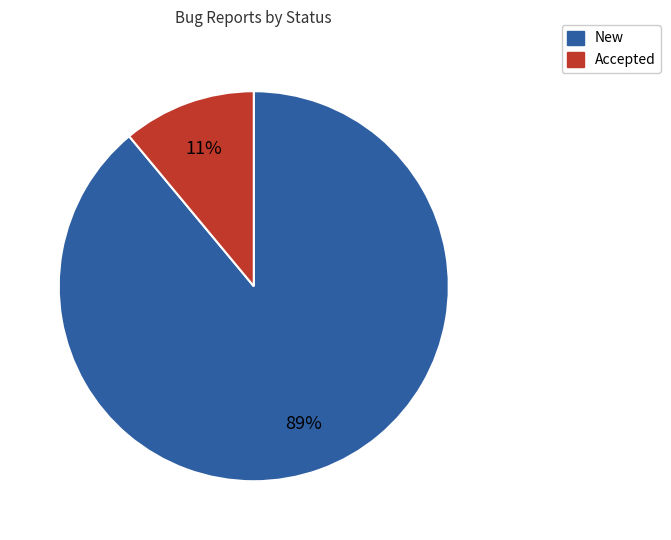

How many slices are in this pie chart?

2